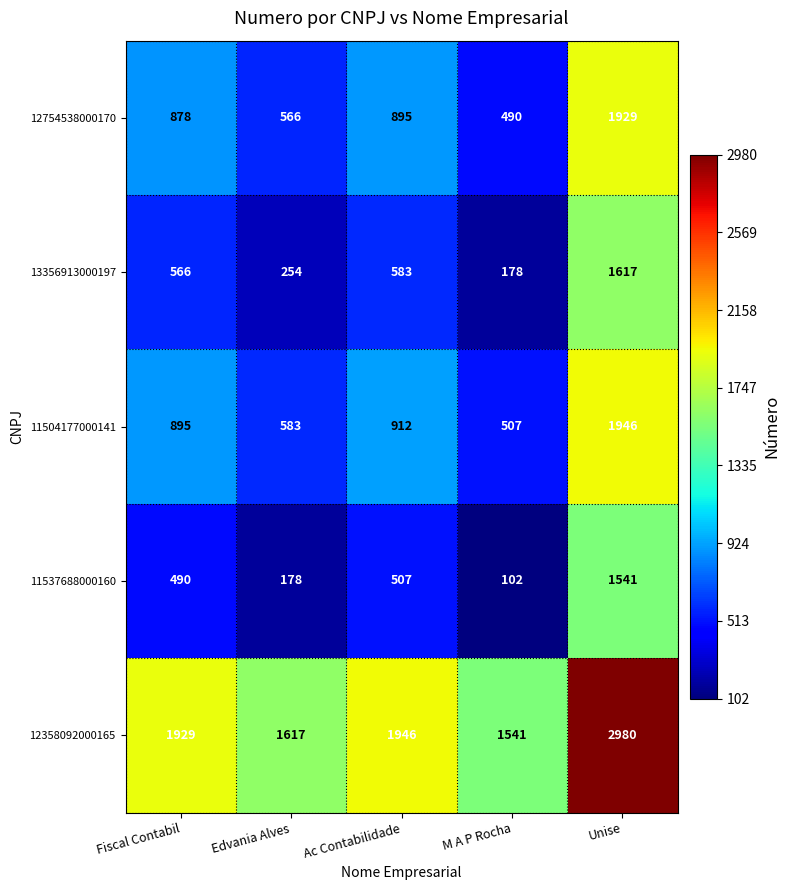

What is the difference between the highest and lowest values at Ac Contabilidade?

1439